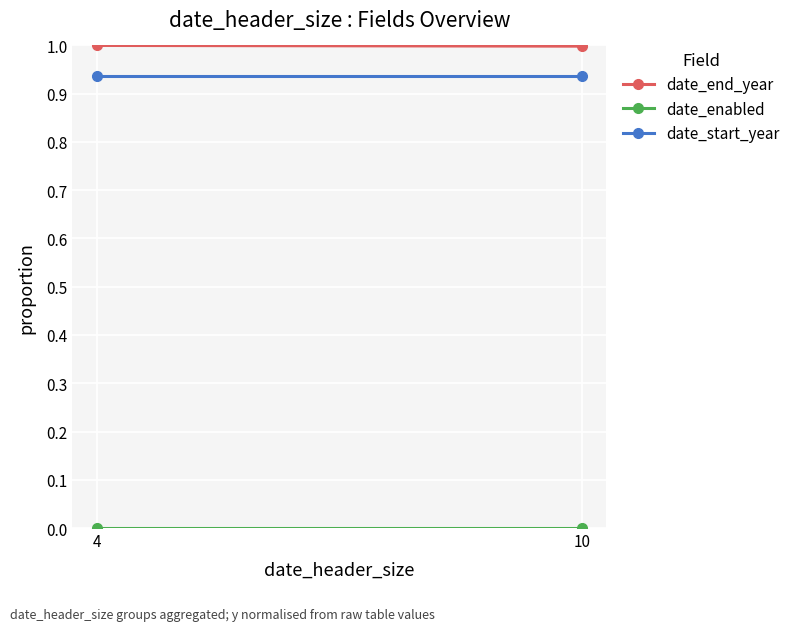

The value of date_end_year at 4 is 1.0. True or false?

True